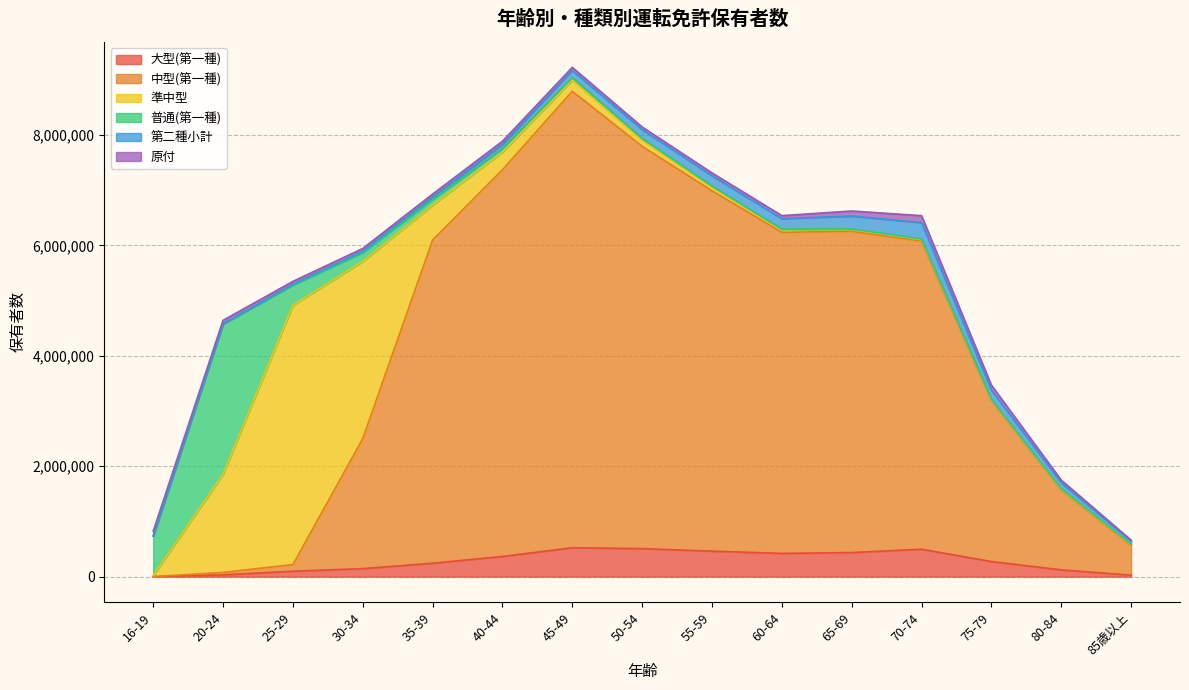

At which category does the chart reach its peak across all series?

45-49